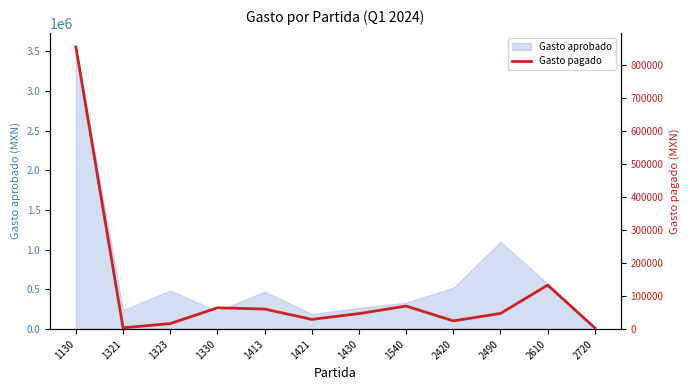

True or false: the data has more than 2 interior local peaks.

True